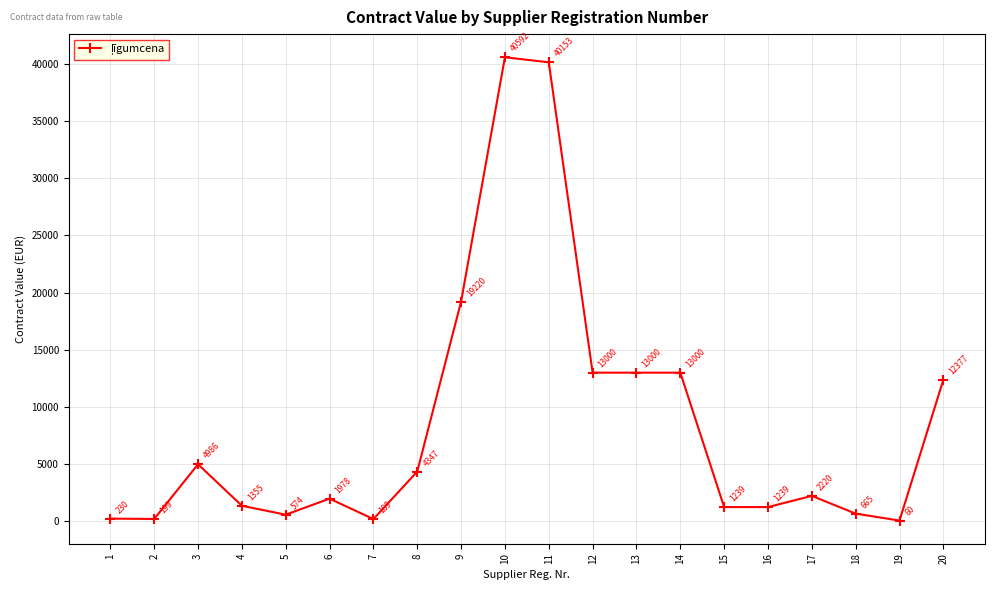

What is the smallest value displayed?

60